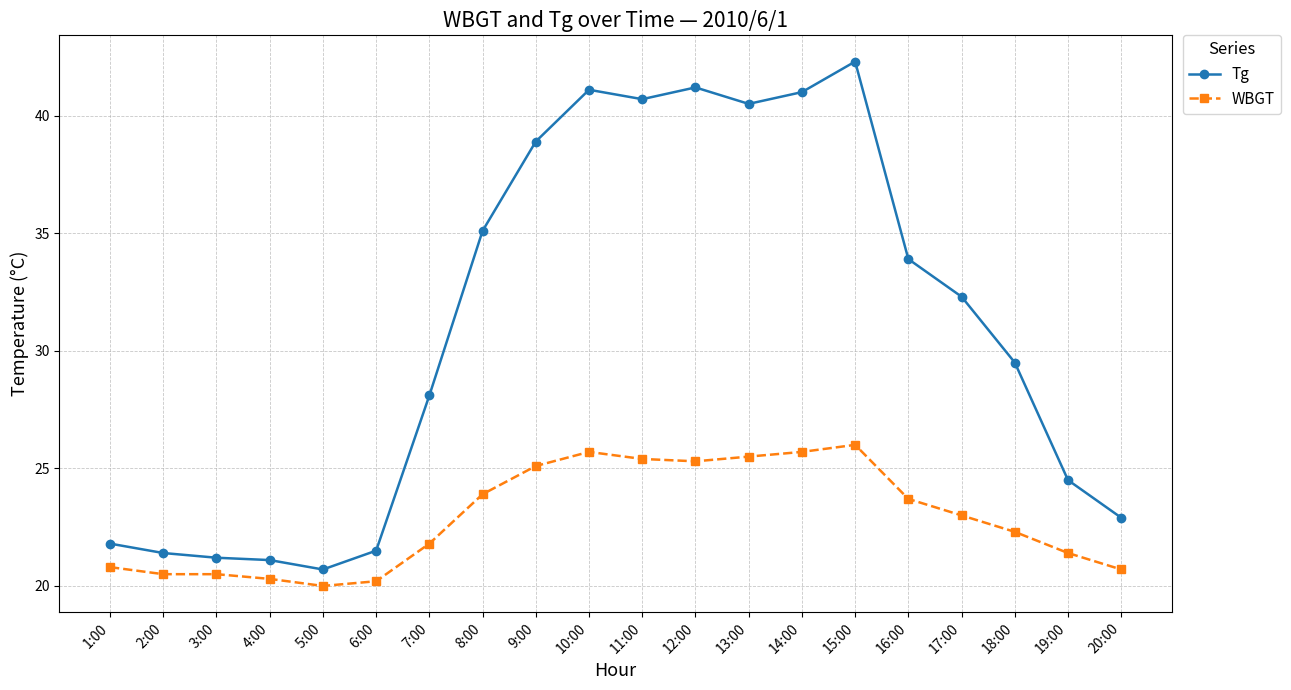

True or false: WBGT and Tg cross at least once.

False